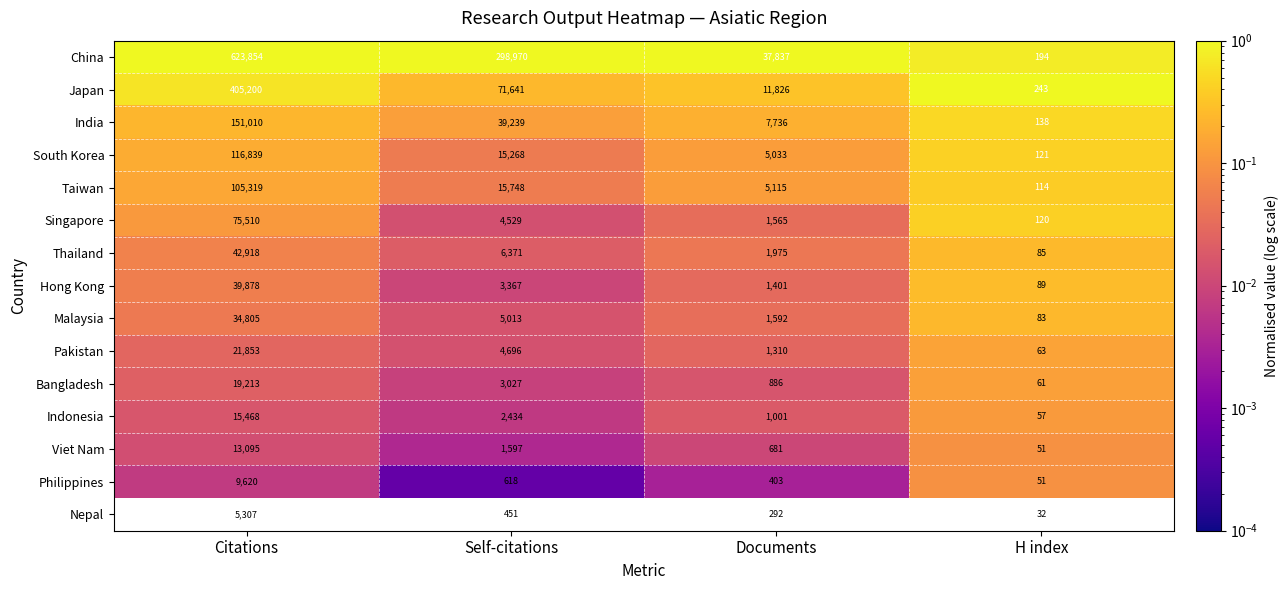

Which series has the largest total across all categories?

China